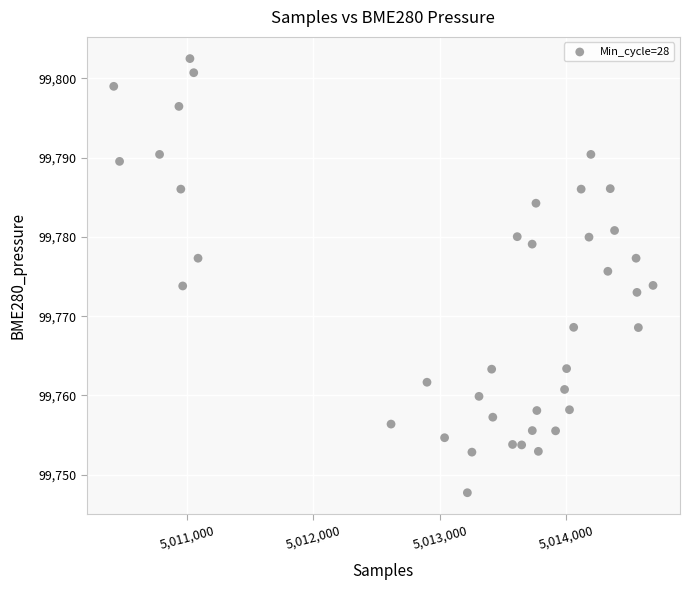

What is the range of X values (max minus min)?

4261.0